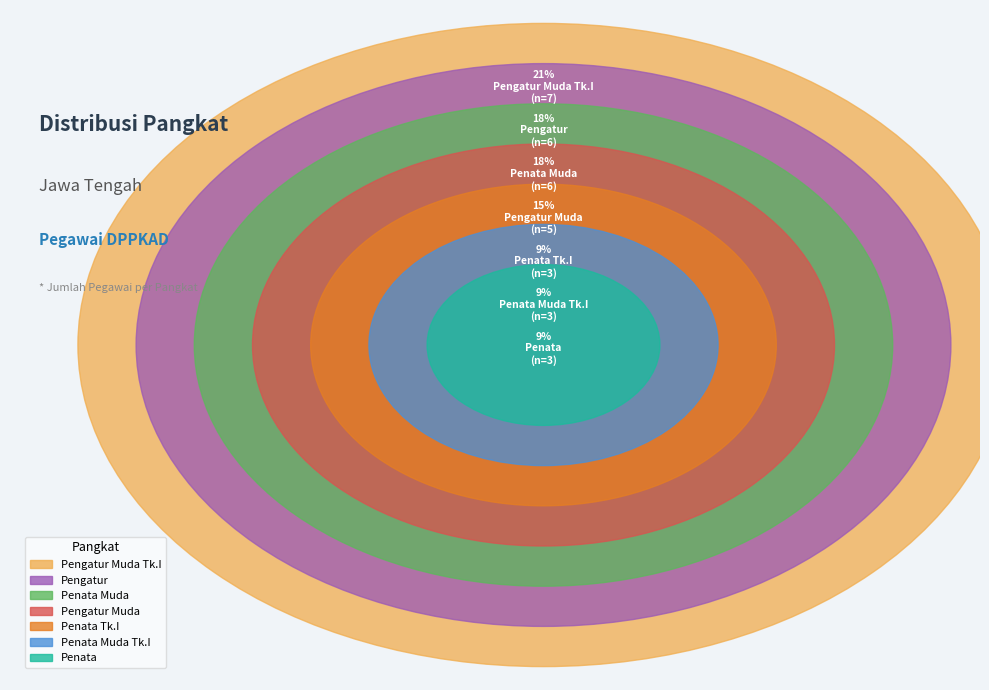

What is the change in value from Pengatur Muda Tk.I to Penata Tk.I?

-4